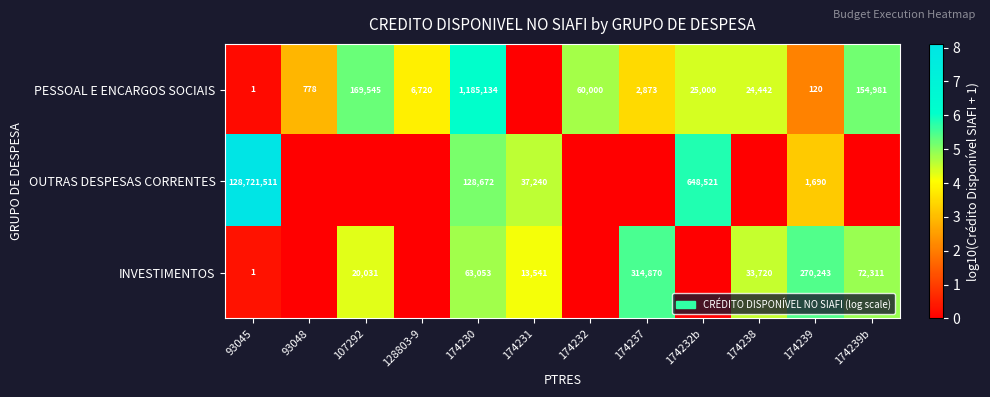

The OUTRAS DESPESAS CORRENTES series shows 128672 at 174230. True or false?

True